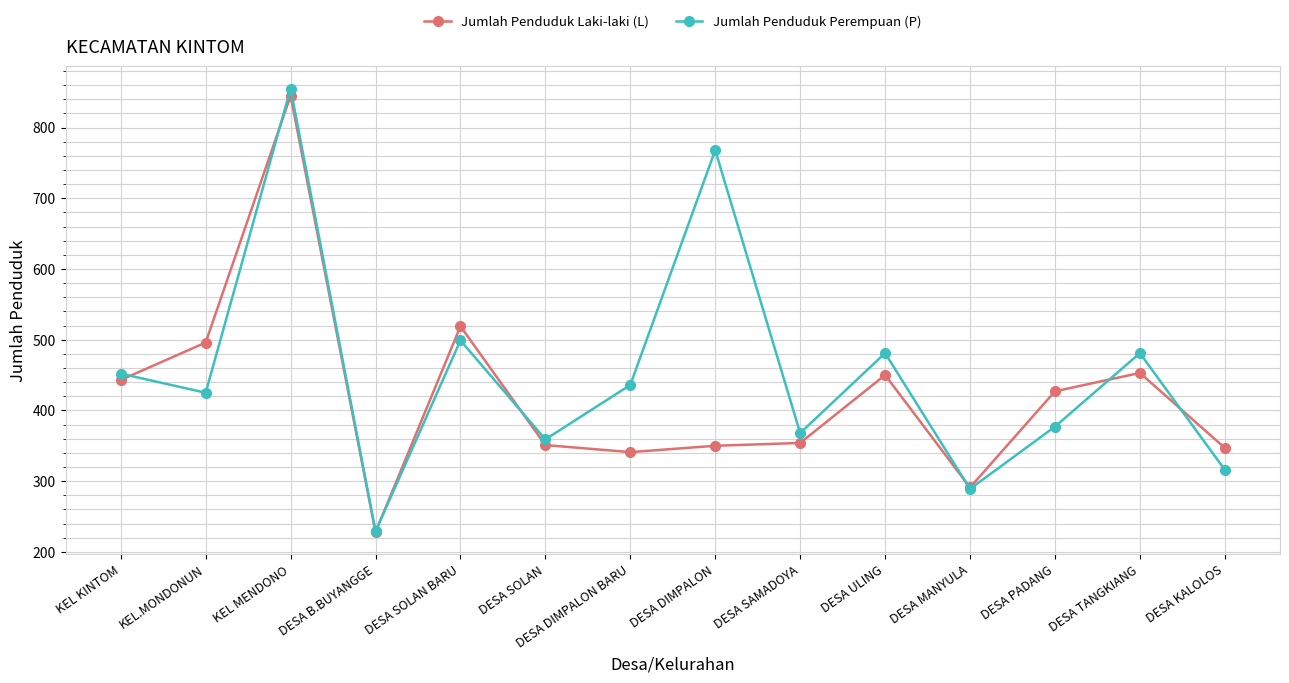

What are all the series names shown in the legend?

Jumlah Penduduk Laki-laki (L), Jumlah Penduduk Perempuan (P)